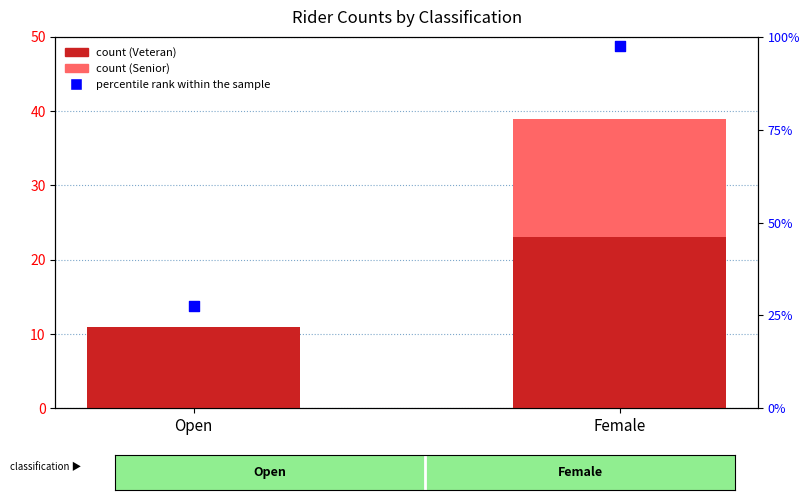

At which category is the sum across all series the highest?

Female